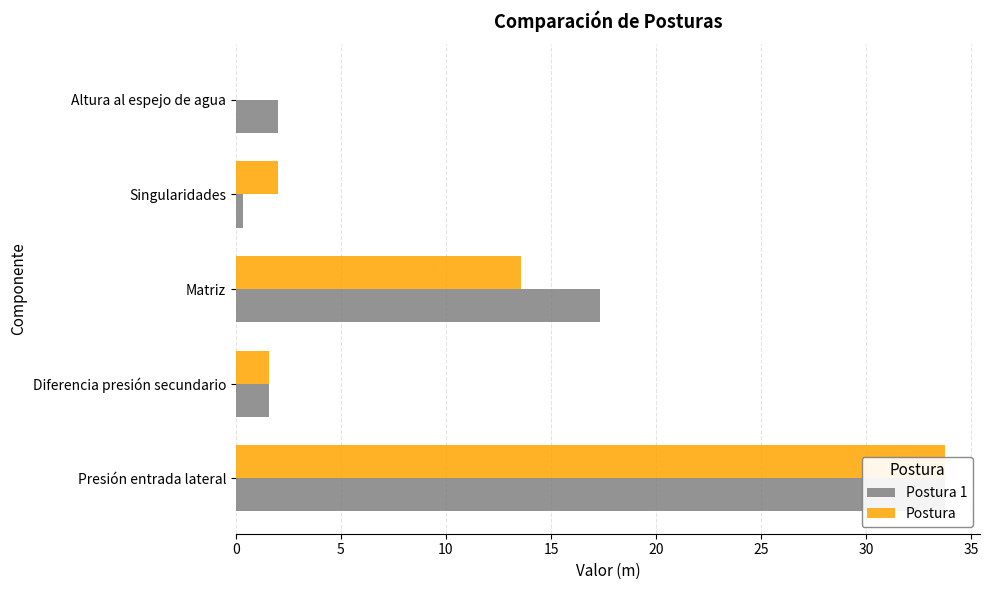

Reading right to left, transcribe all the data shown in this chart.

Postura 1: 2.0	0.3	17.3	1.6	33.7
Postura: 0.0	2.0	13.6	1.6	33.7